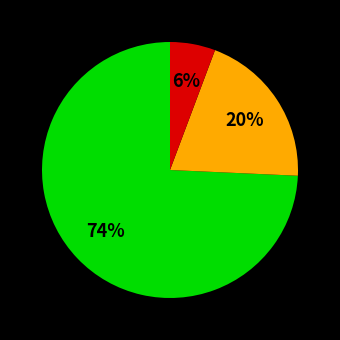

Is there any slice that represents more than half of the pie?

Yes